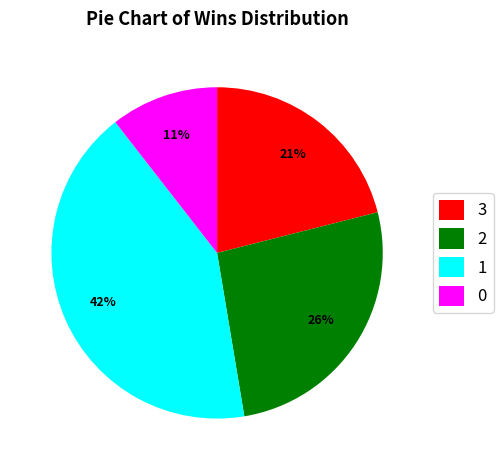

Which slice is the smallest?

0